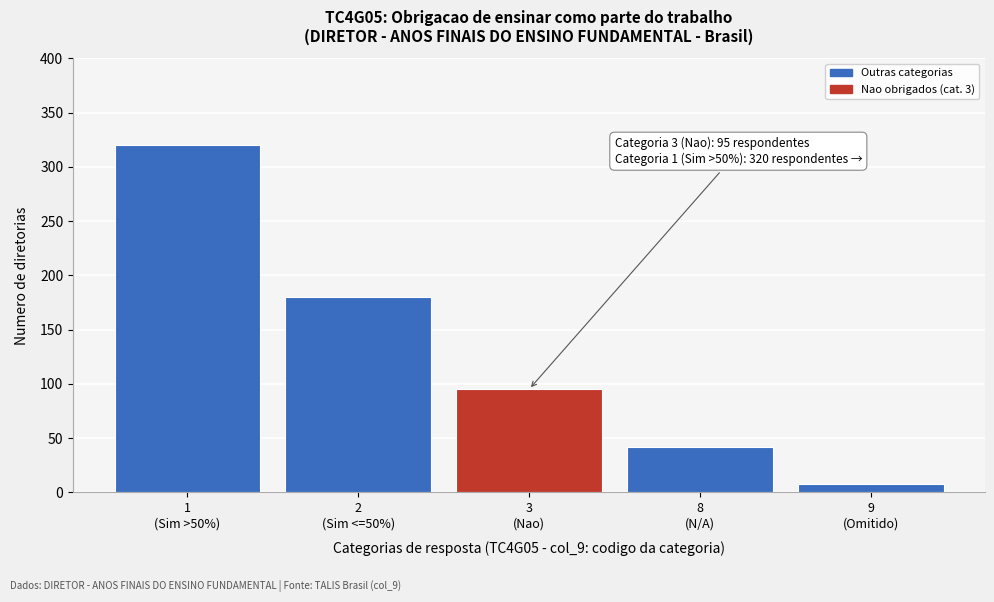

Reading left to right, what are all the values shown in this chart?

320	180	95	42	8